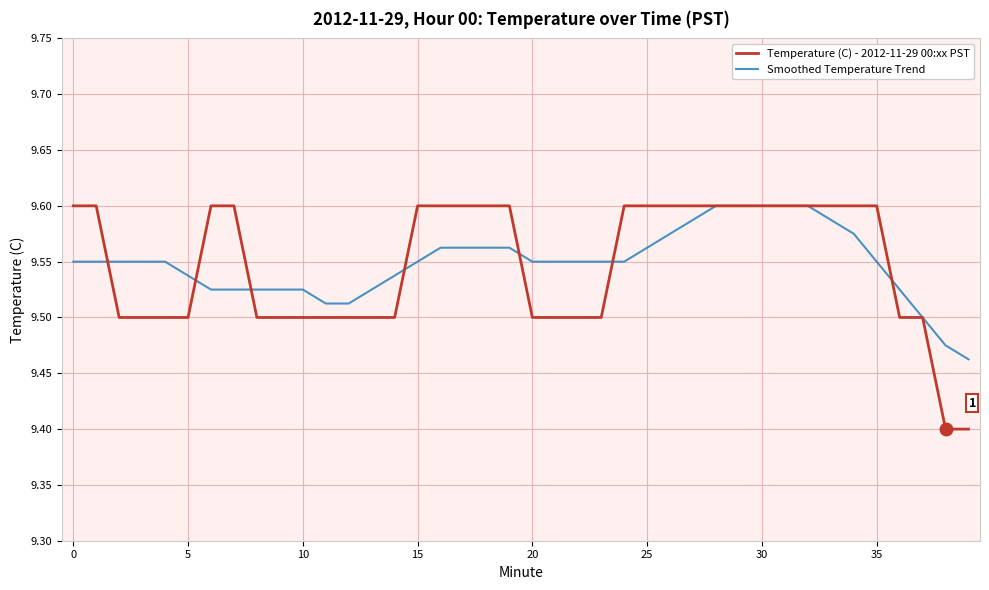

What is the minimum value shown in the chart?

9.4